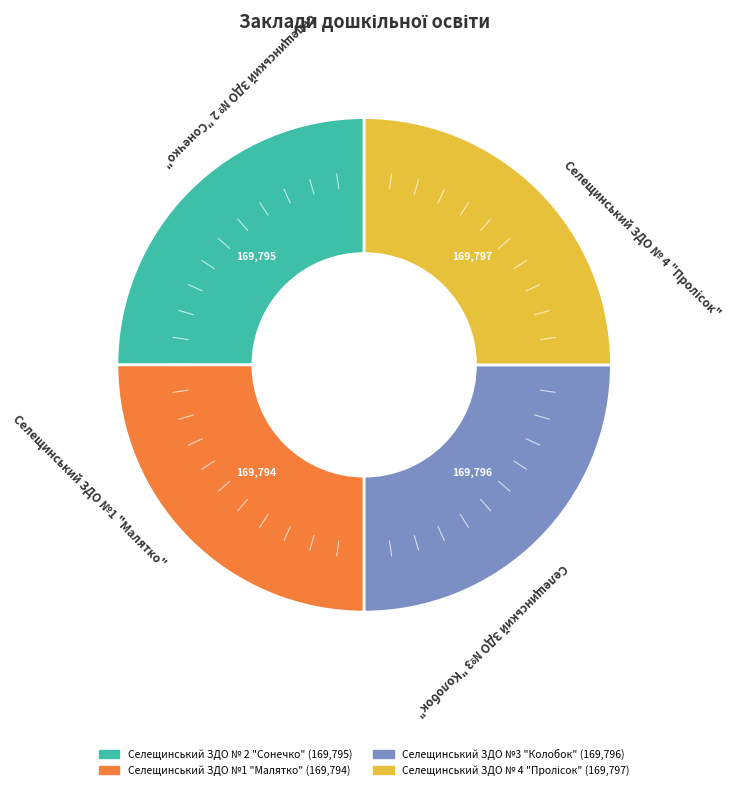

Is there any slice that represents more than half of the pie?

No